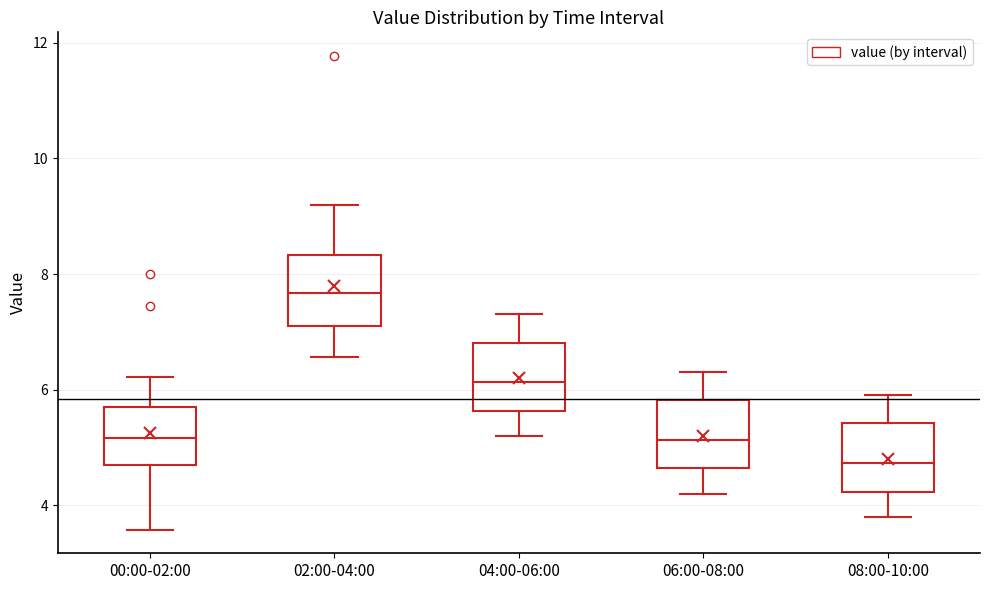

Which box has the lowest median line?

08:00-10:00